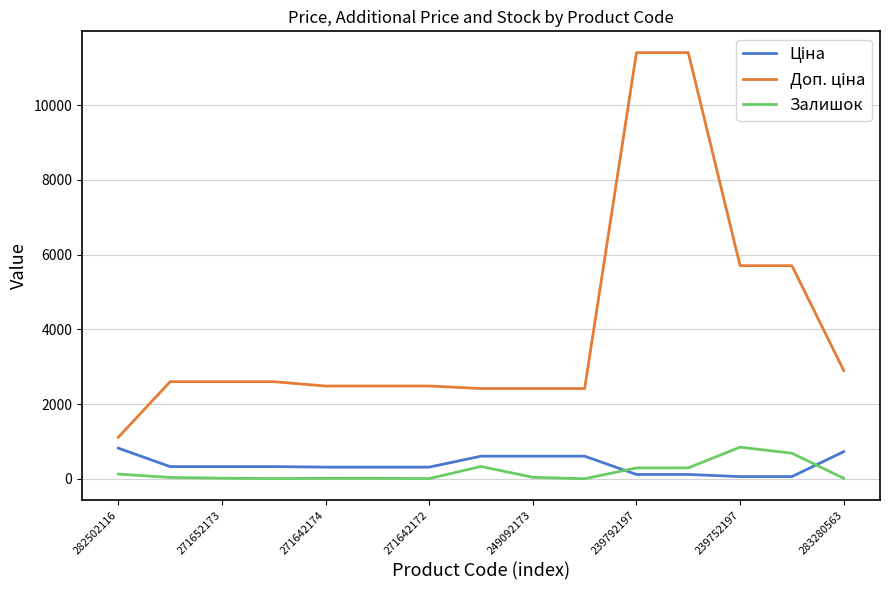

What is the difference between the maximum and minimum values in the Залишок series?

845.0